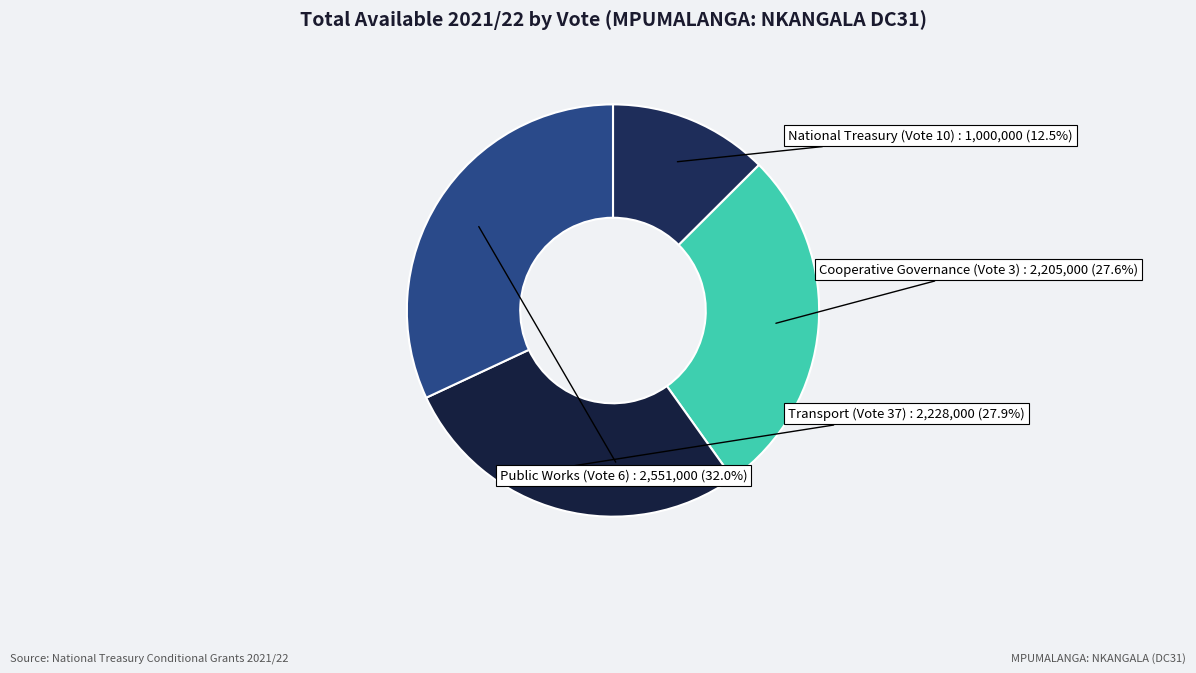

Between Cooperative Governance (Vote 3) and Public Works (Vote 6), which is larger?

Public Works (Vote 6)